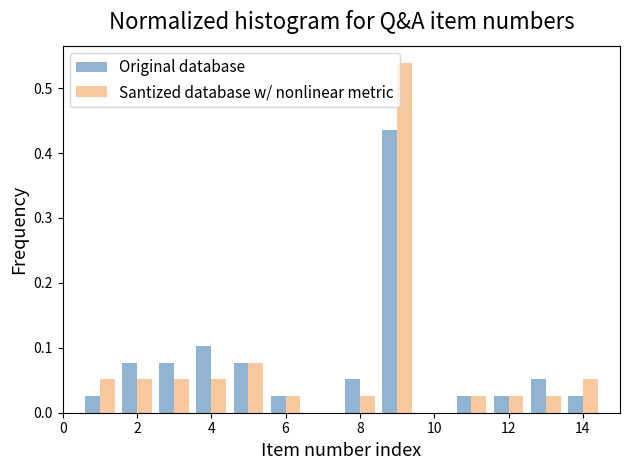

What is the height of the Santized database w/ nonlinear metric bar covering 2.5 to 3.5 on the x-axis? Neither the bar edges nor the heights are printed on the chart, so give them approximately, as read against the axes.

0.05